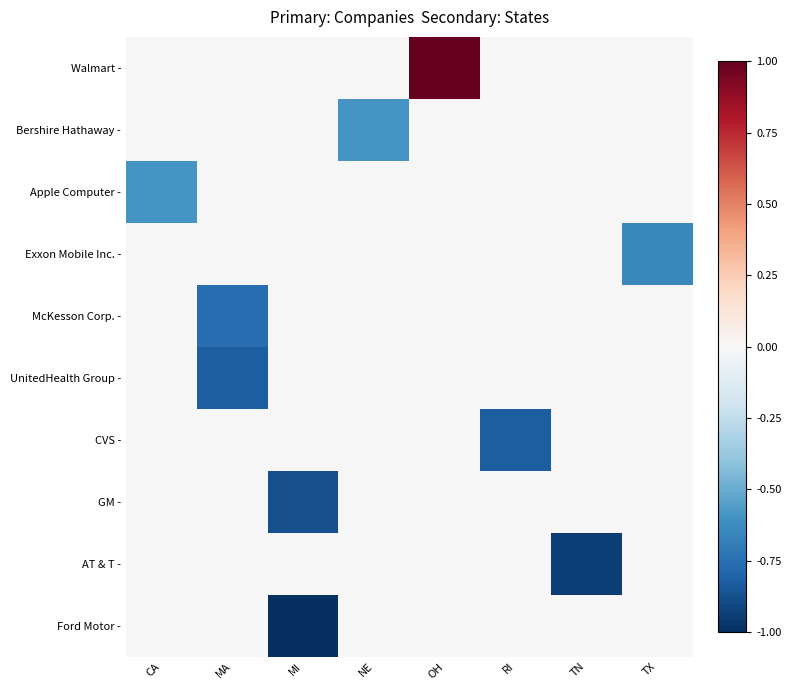

What is the smallest value displayed?

-1.0